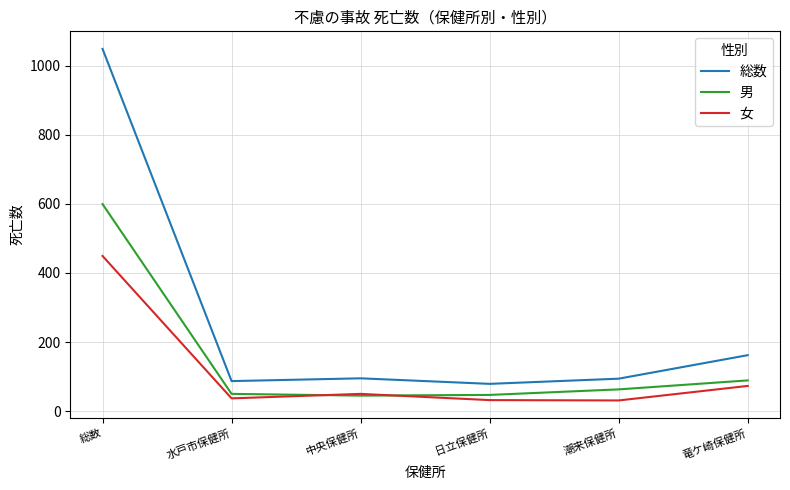

What is the maximum value for 男?

599